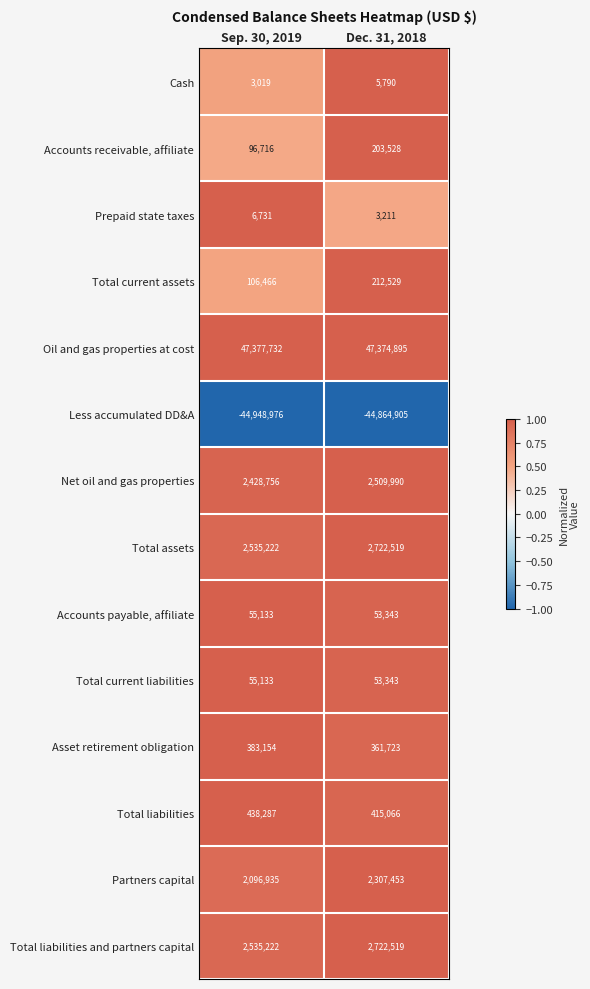

The Total liabilities and partners capital series shows 2722519 at Dec. 31, 2018. True or false?

True